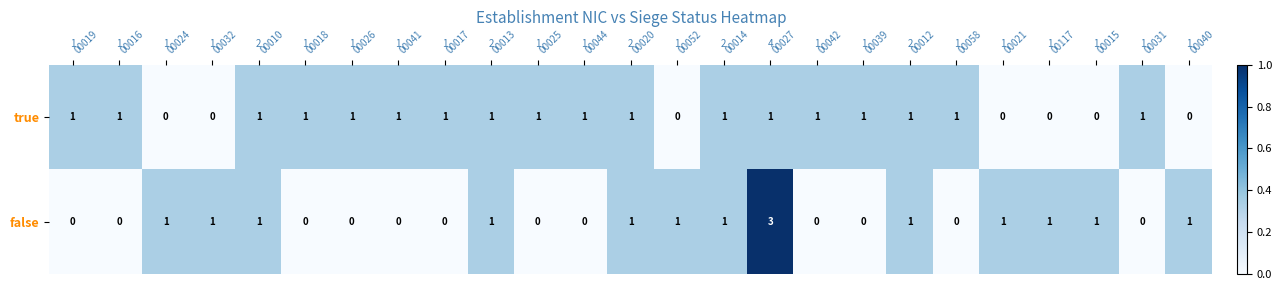

At how many categories does at least one series exceed 0?

25